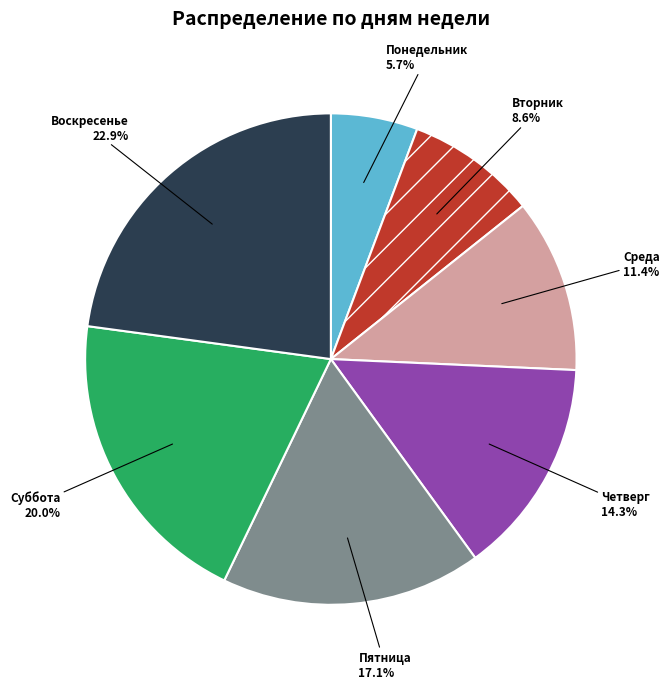

Count the number of slices in the pie.

7